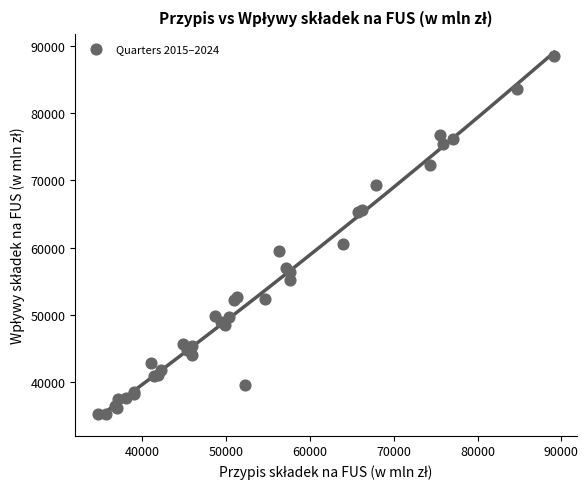

What Y value in the scatter plot is closest to 61863?

60520.2